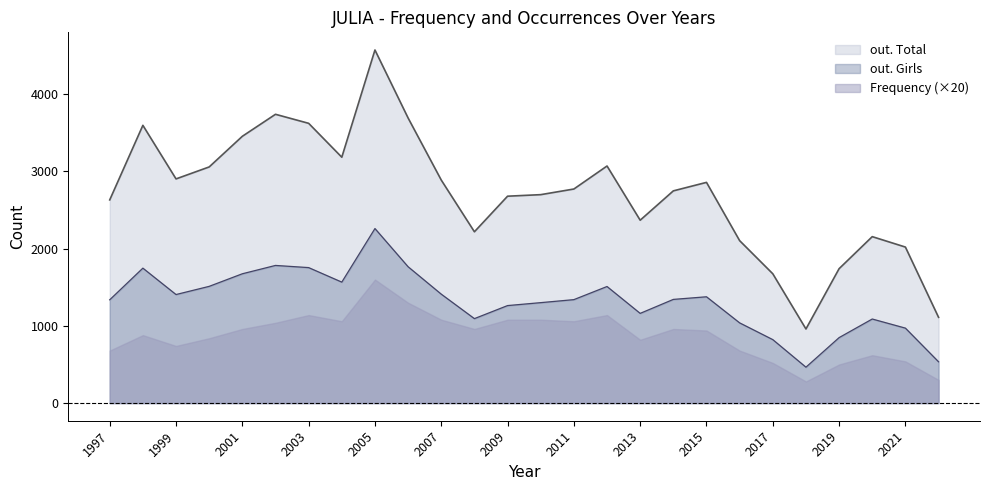

What is the average value of the out. Girls series?

1322